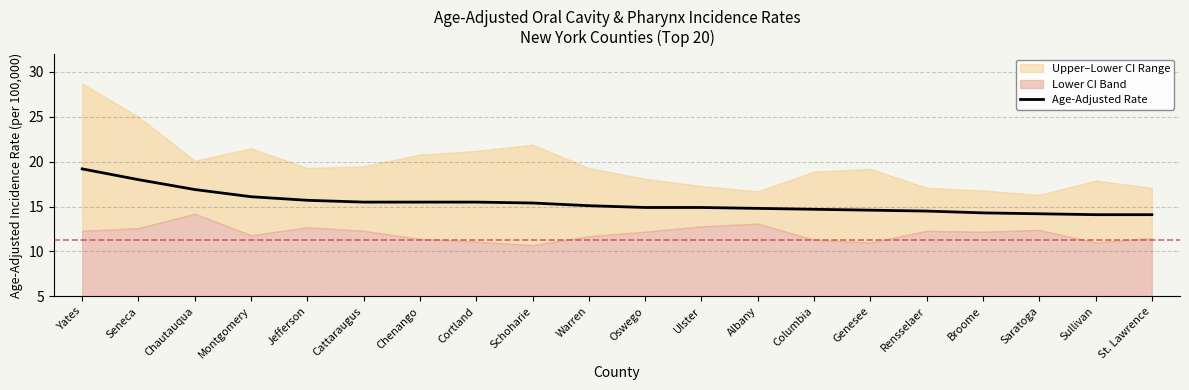

What is the average value?

15.4